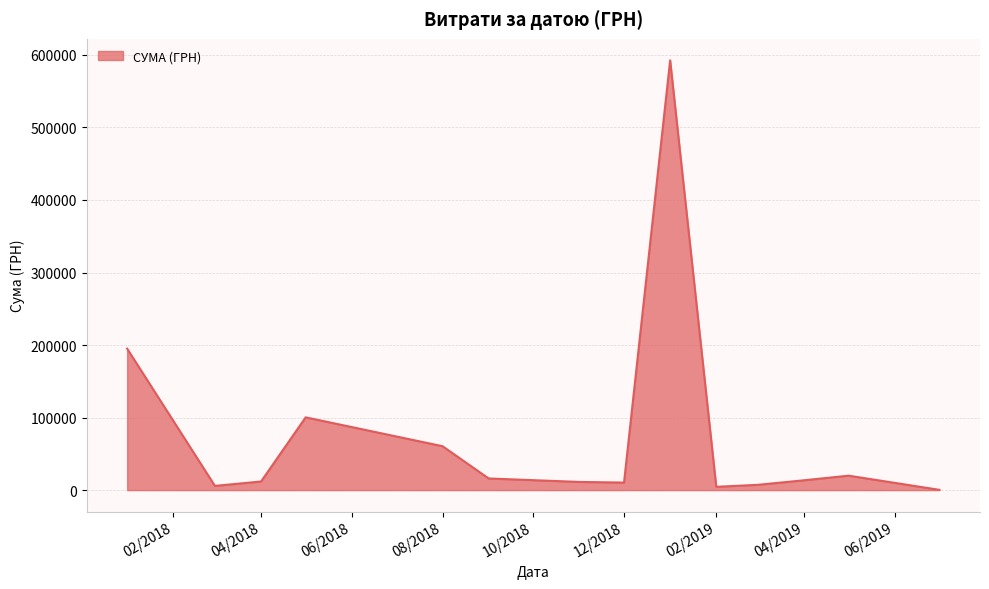

What is the greatest value displayed?

592556.2